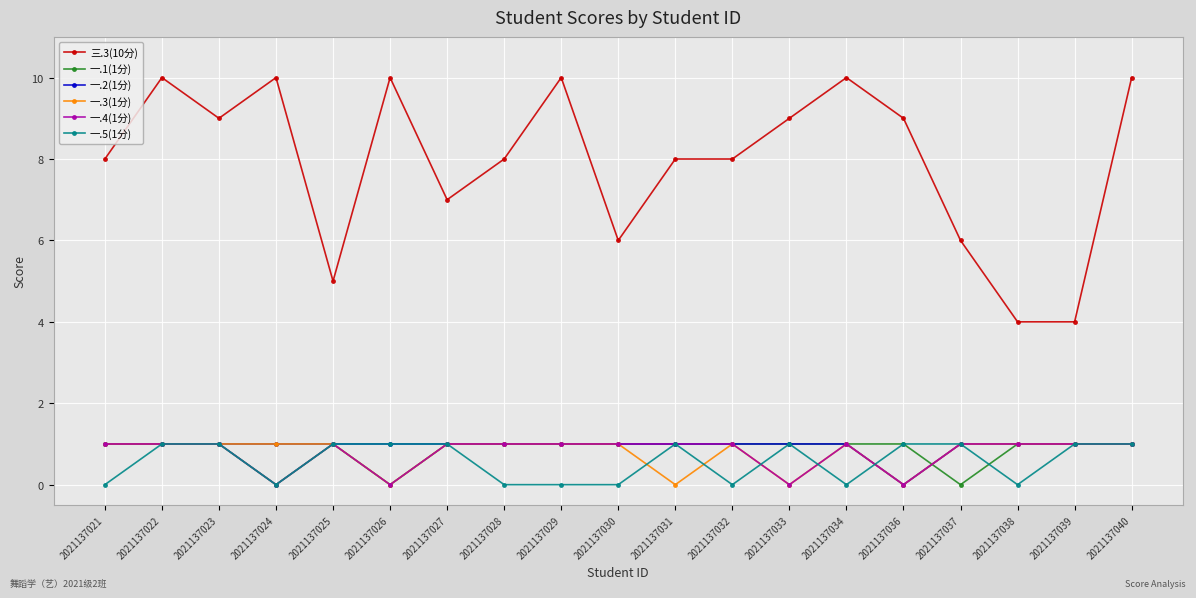

The value of 一.1(1分) at 2021137024 is 0. True or false?

True